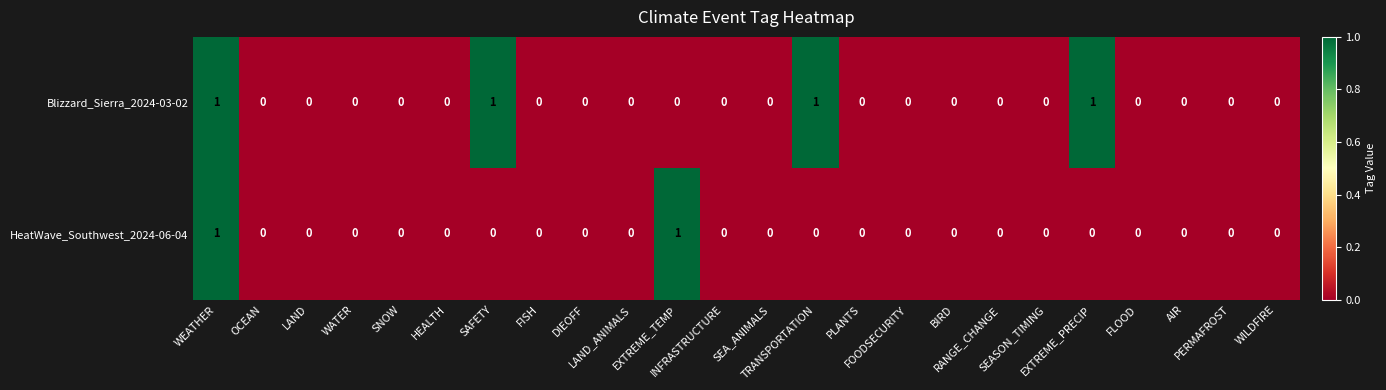

What is the sum of all Blizzard_Sierra_2024-03-02 values?

4